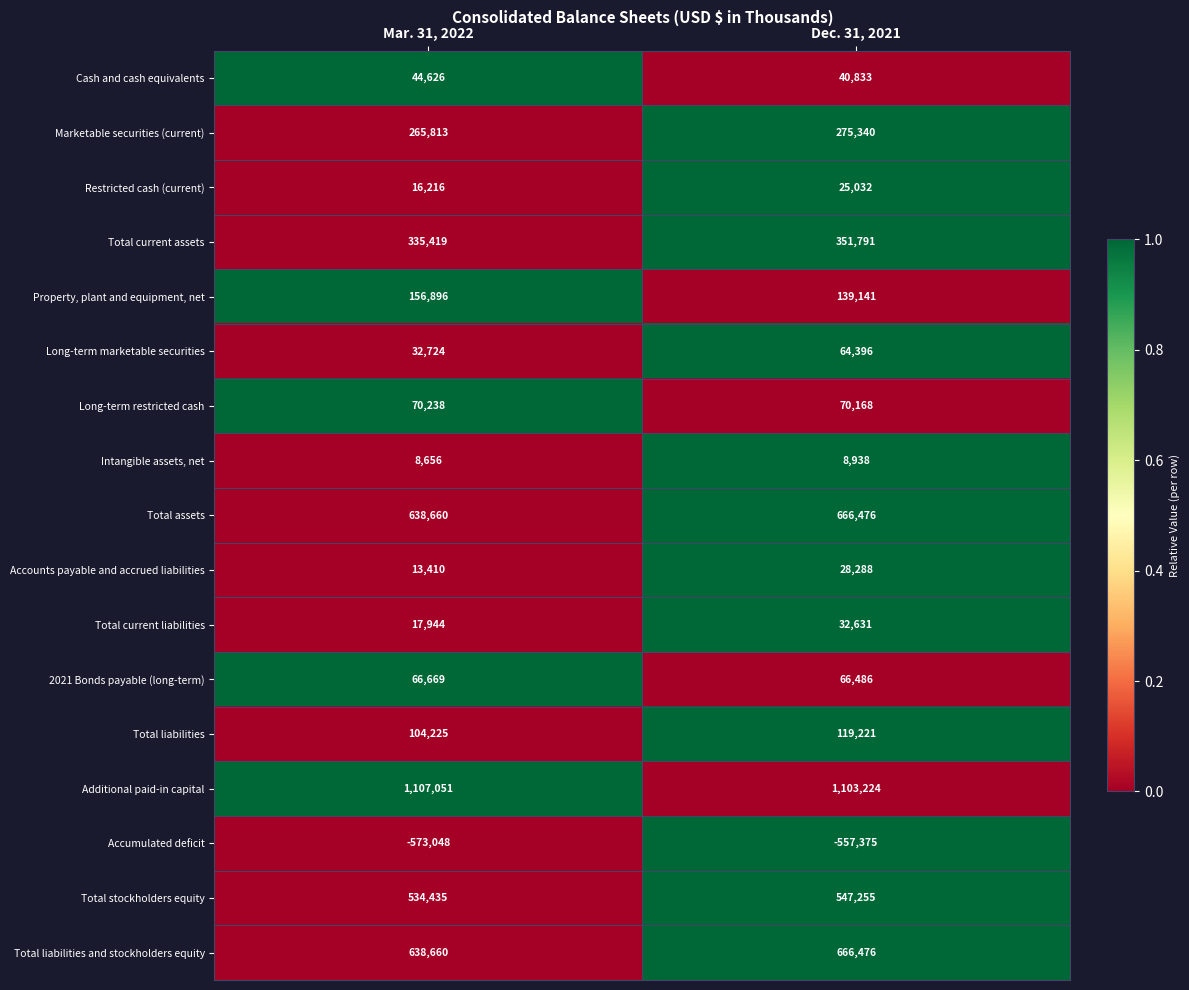

Where is Total liabilities and stockholders equity nearest to the value 652568?

Mar. 31, 2022